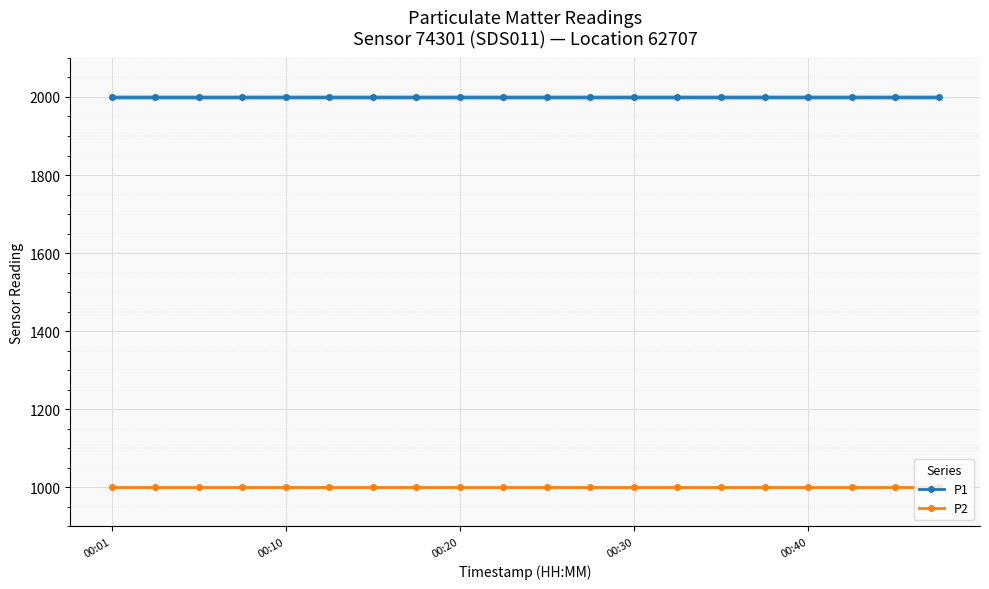

The P2 series shows 482.9 at 00:40. True or false?

False